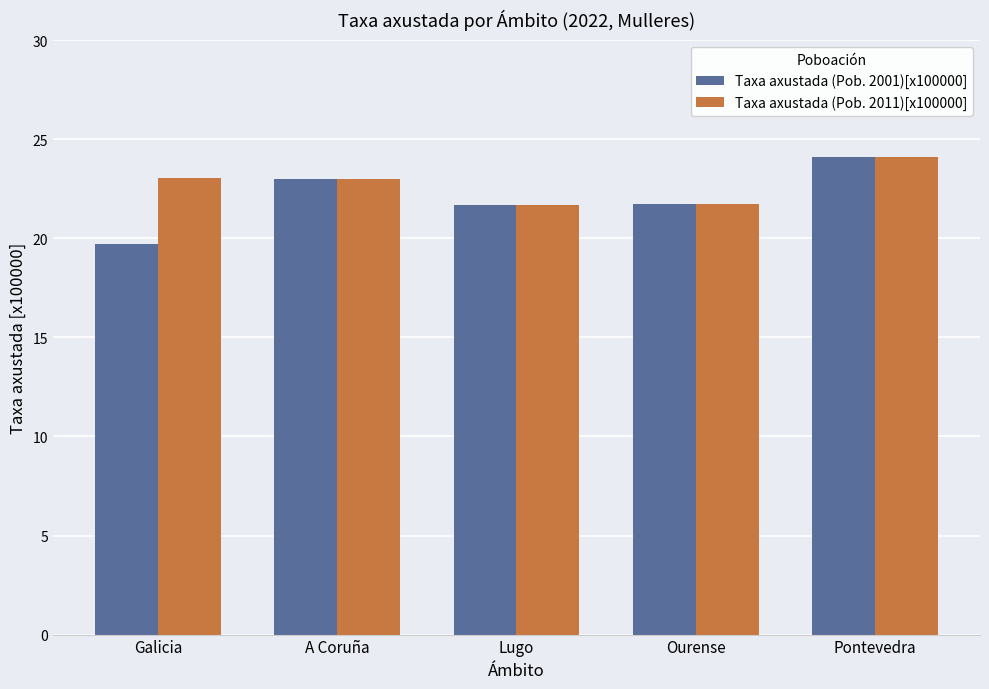

Between Galicia and A Coruña, which series saw the biggest shift?

Taxa axustada (Pob. 2001)[x100000]